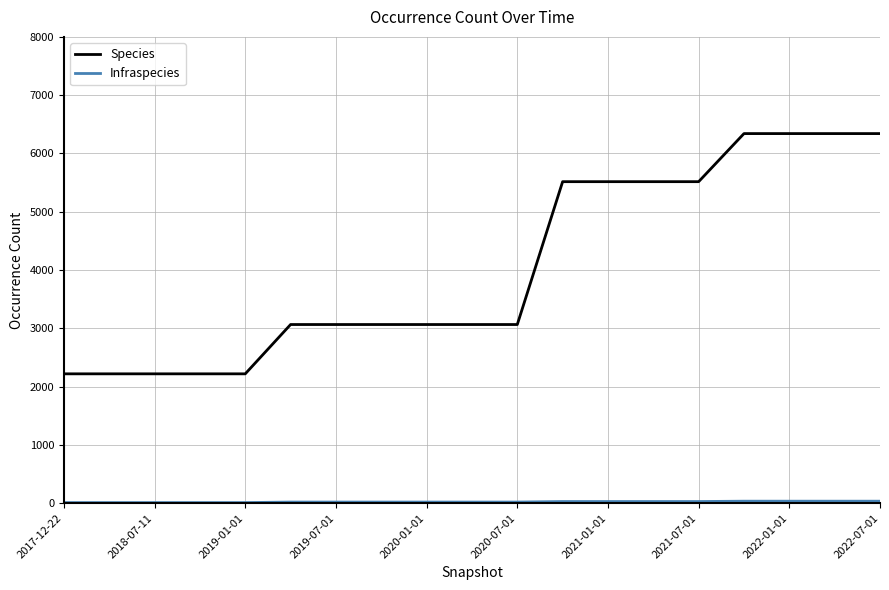

What is the maximum value shown in the chart?

6341